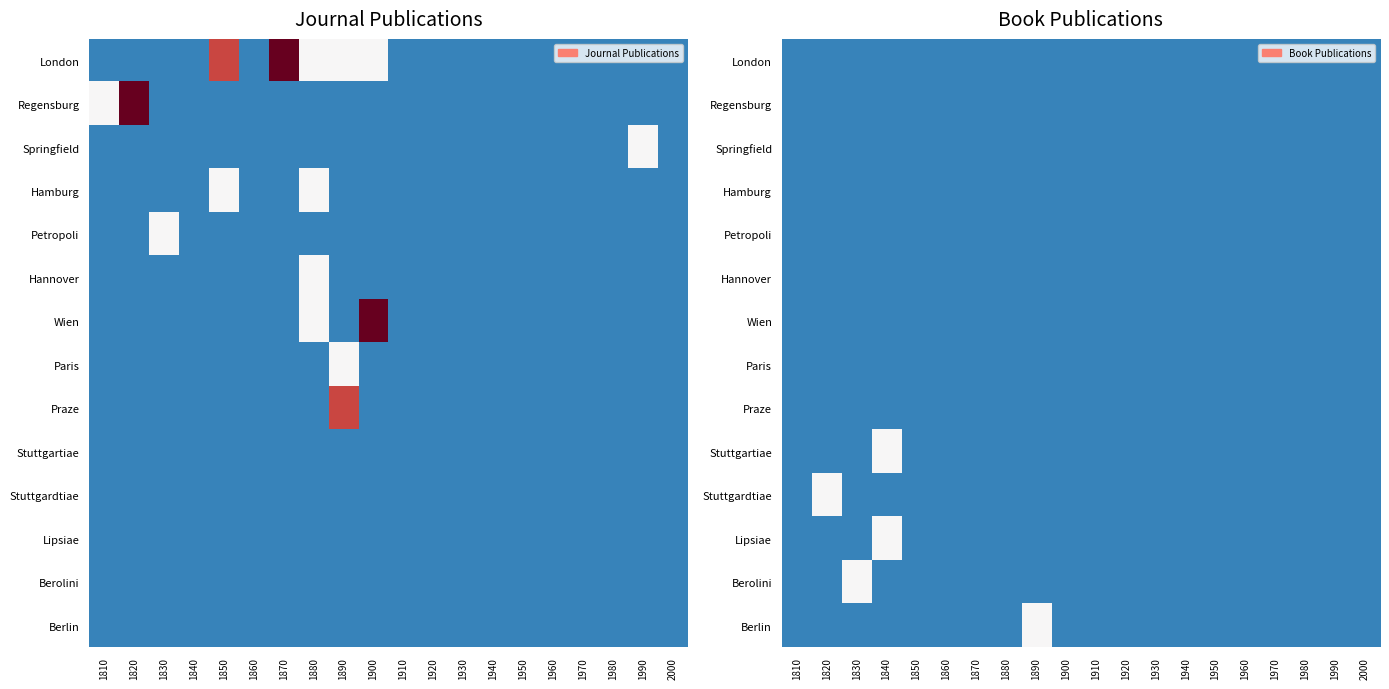

Count the number of categories in the chart.

20